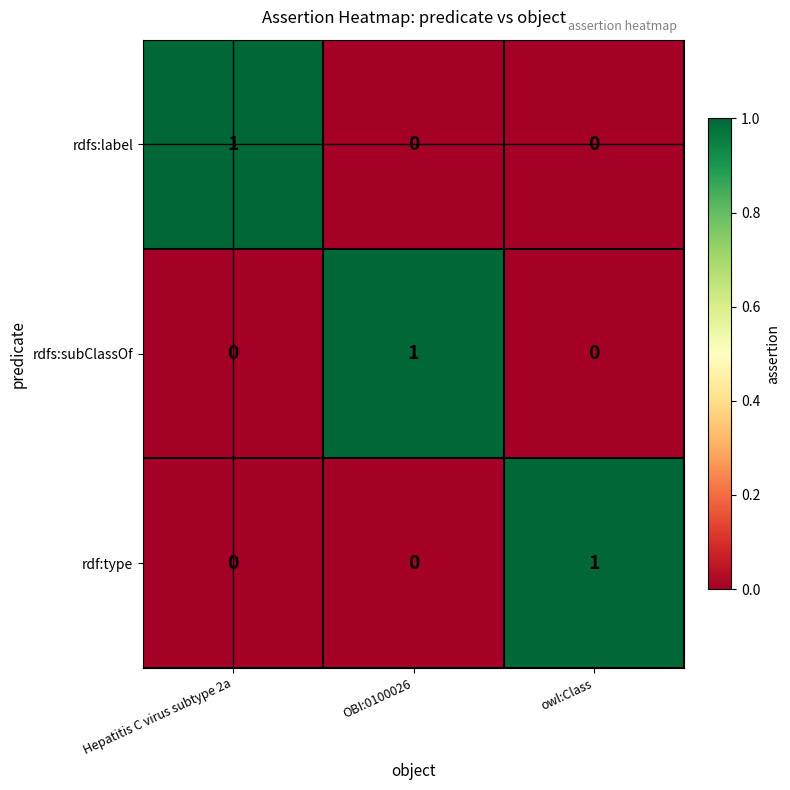

At how many categories does at least one series exceed 0?

3